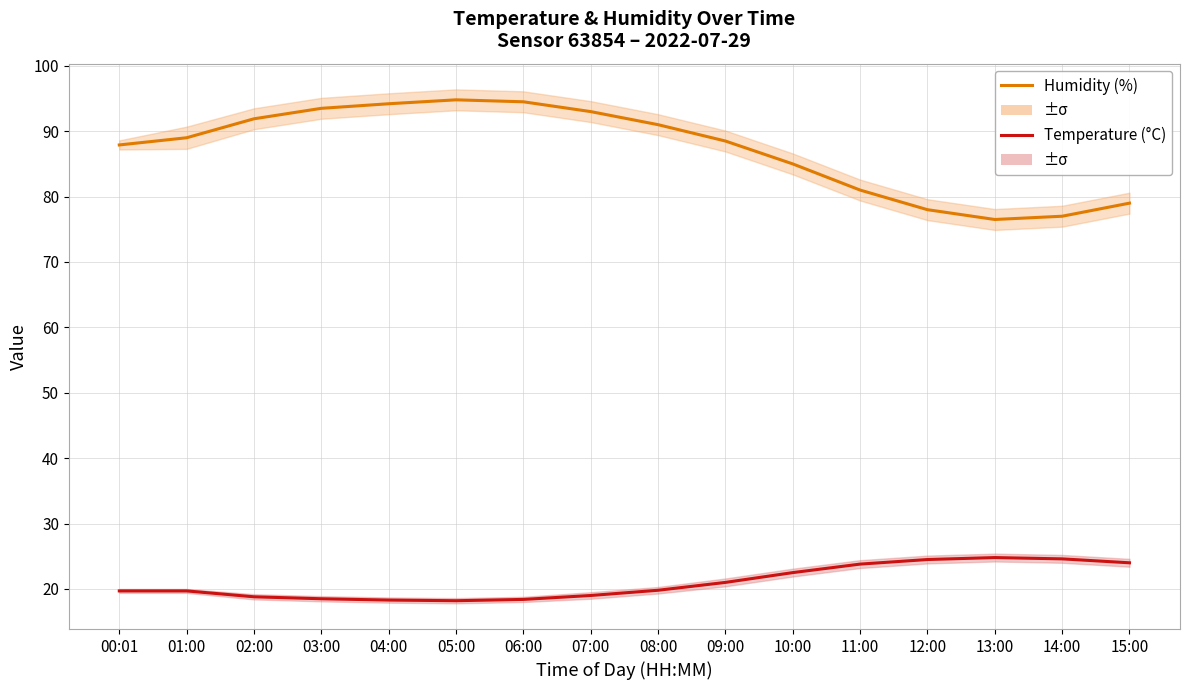

True or false: Temperature (°C) and Humidity (%) intersect in this chart.

False